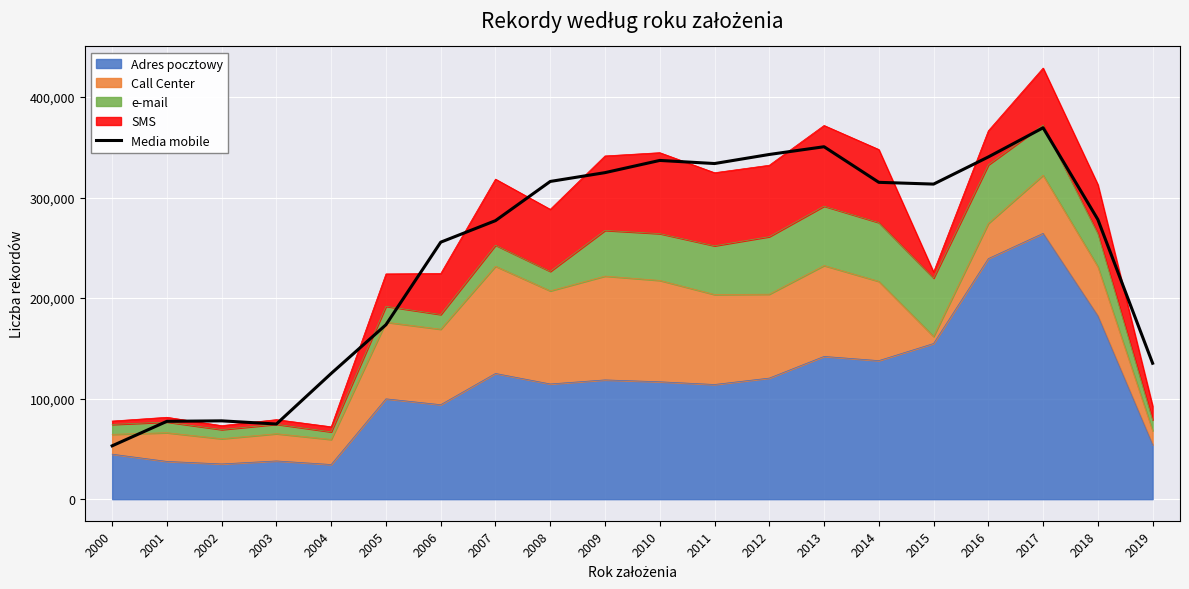

How many values are below 313422?

10